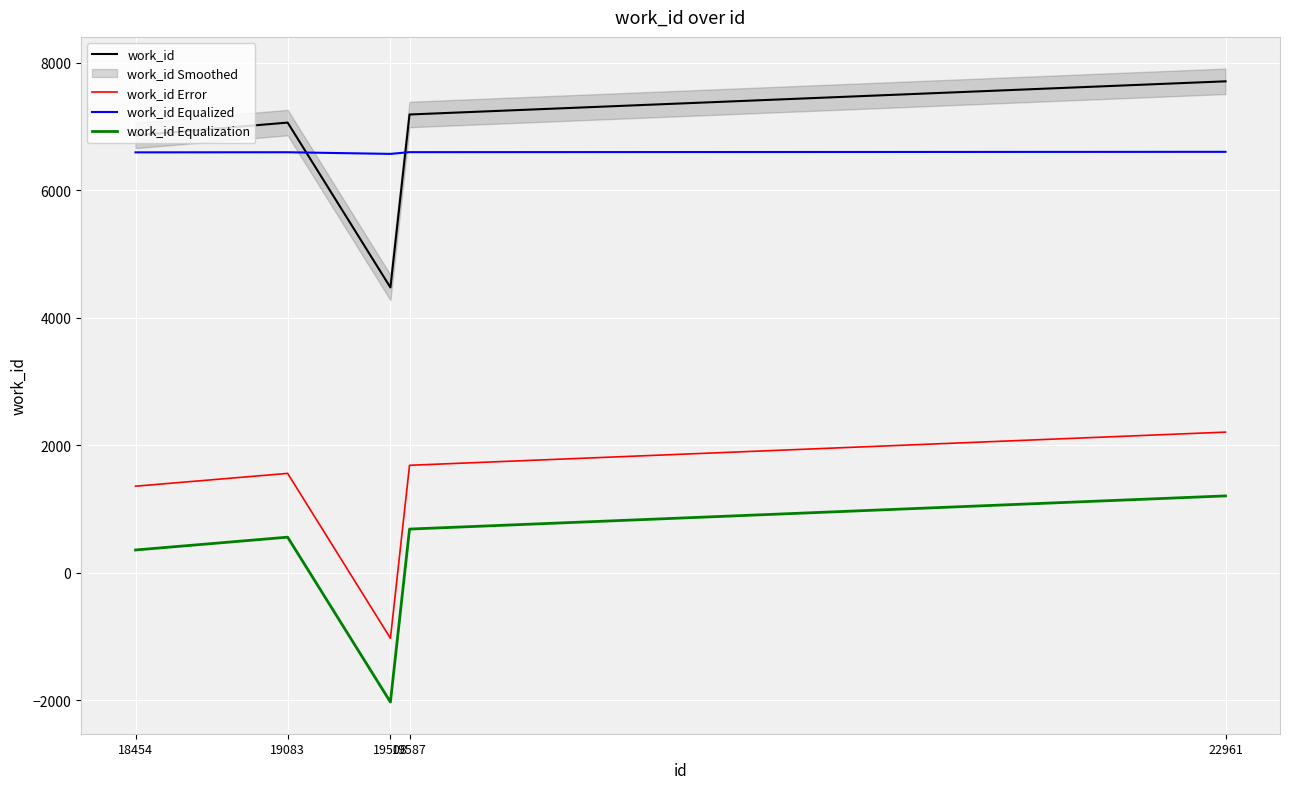

What is the maximum value shown in the chart?

7707.0